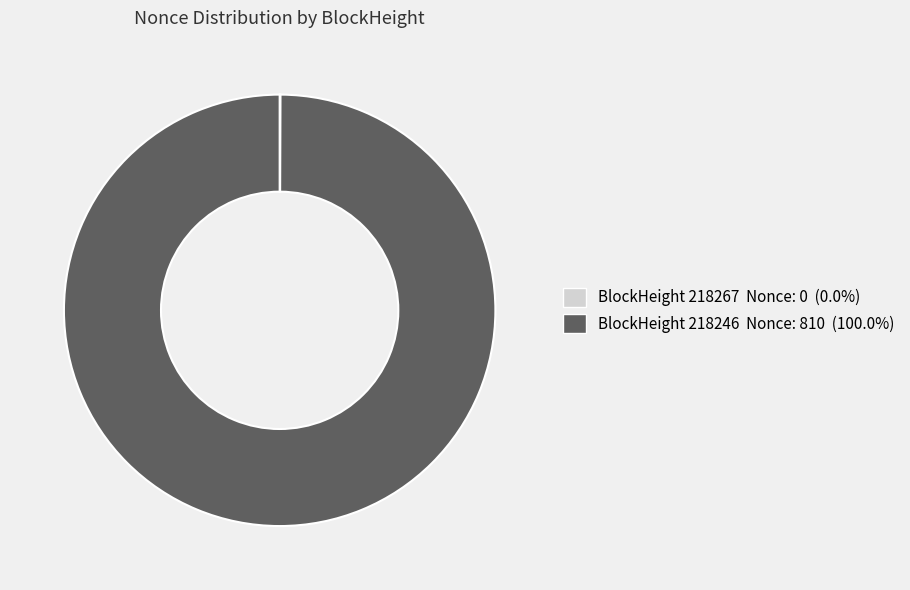

Is there a majority slice in this chart?

Yes